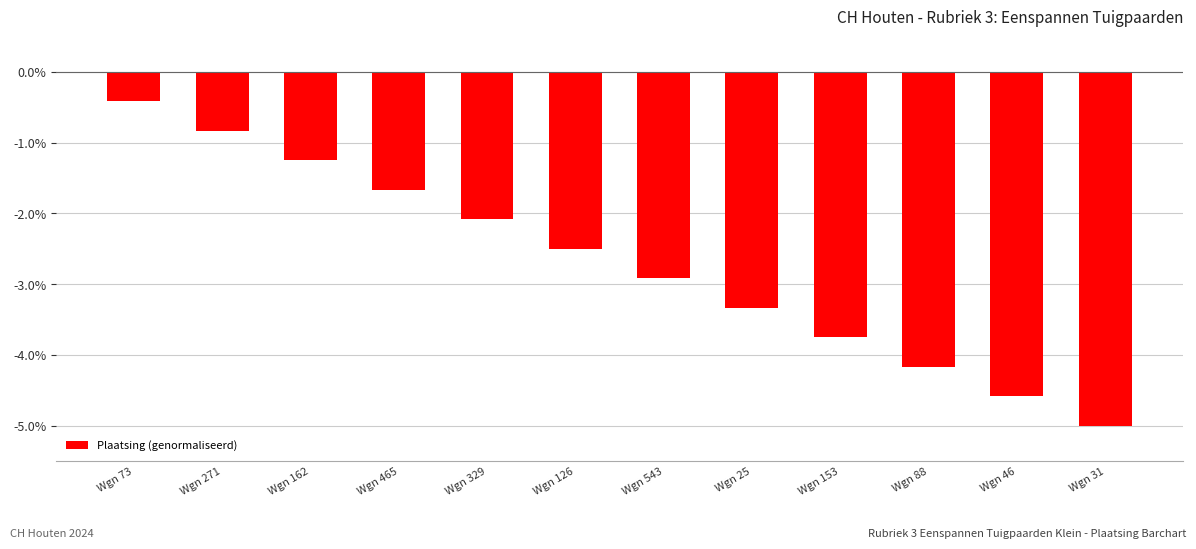

How many bars are there in total?

12